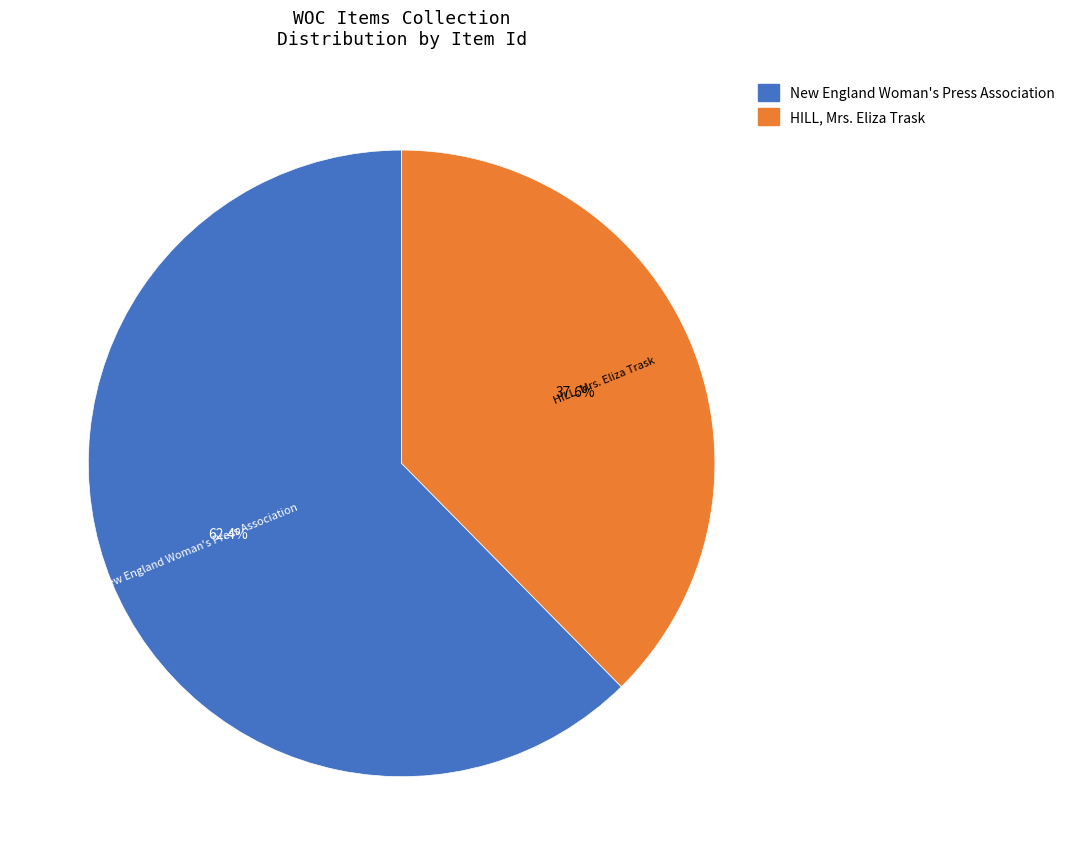

Is HILL, Mrs. Eliza Trask the majority of the pie?

No